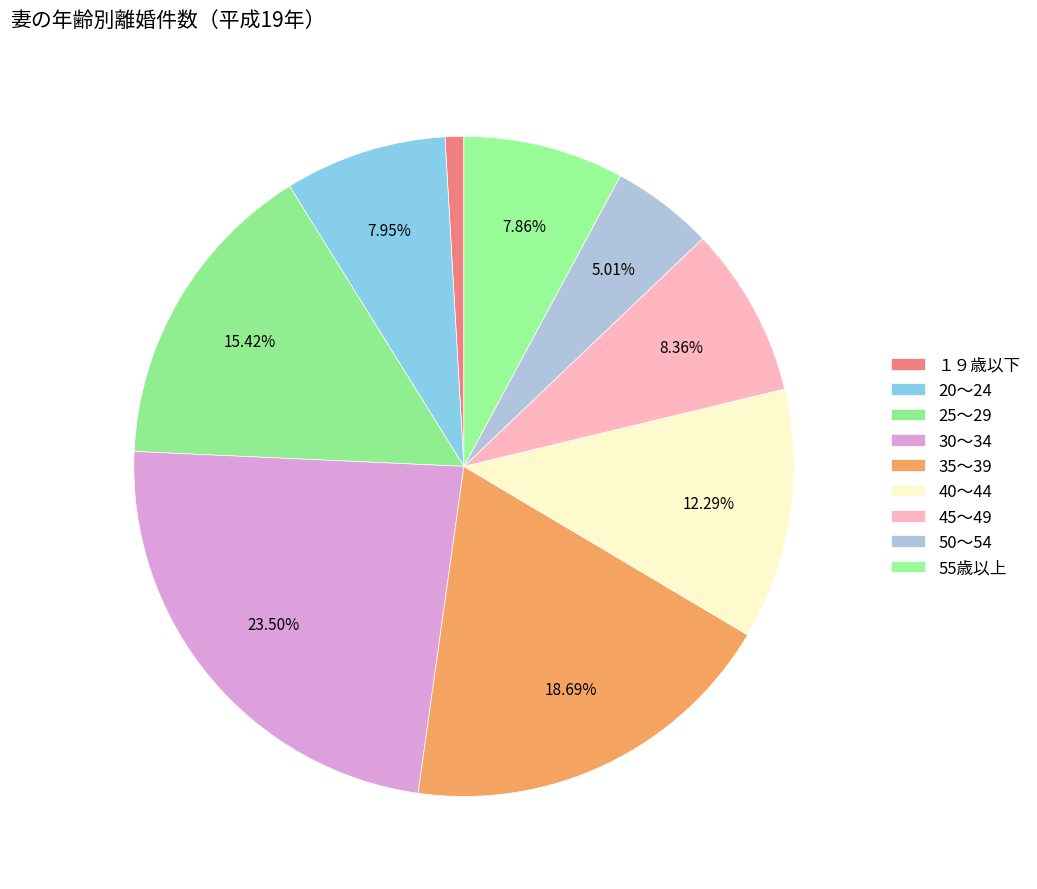

Is it true that 40～44 is 12% of the pie?

True